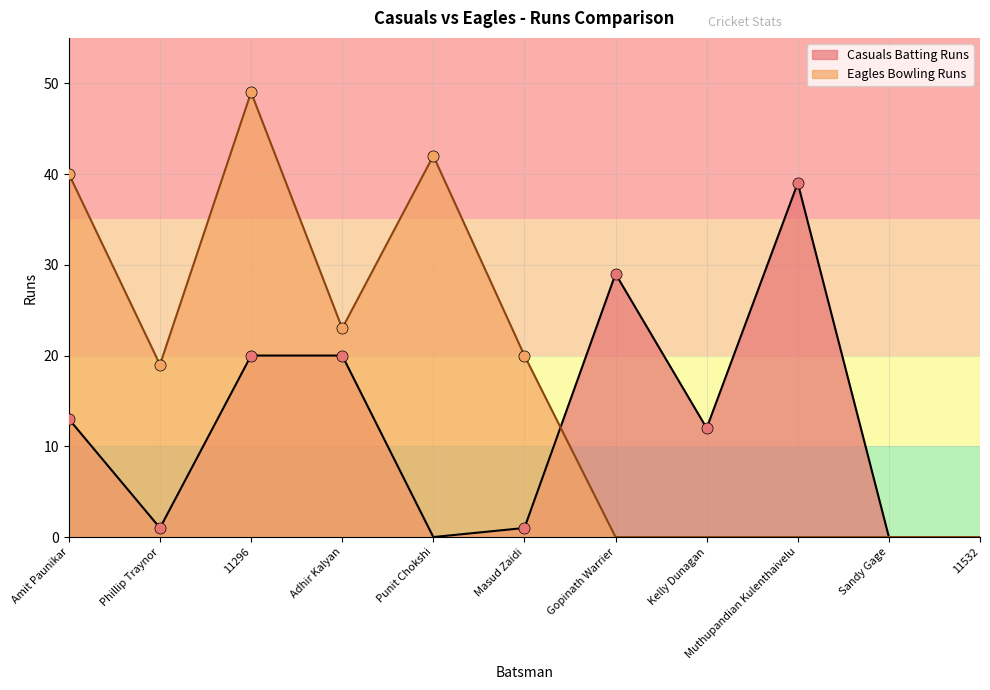

Where does the Eagles Bowling Runs series first go above 19?

Amit Paunikar